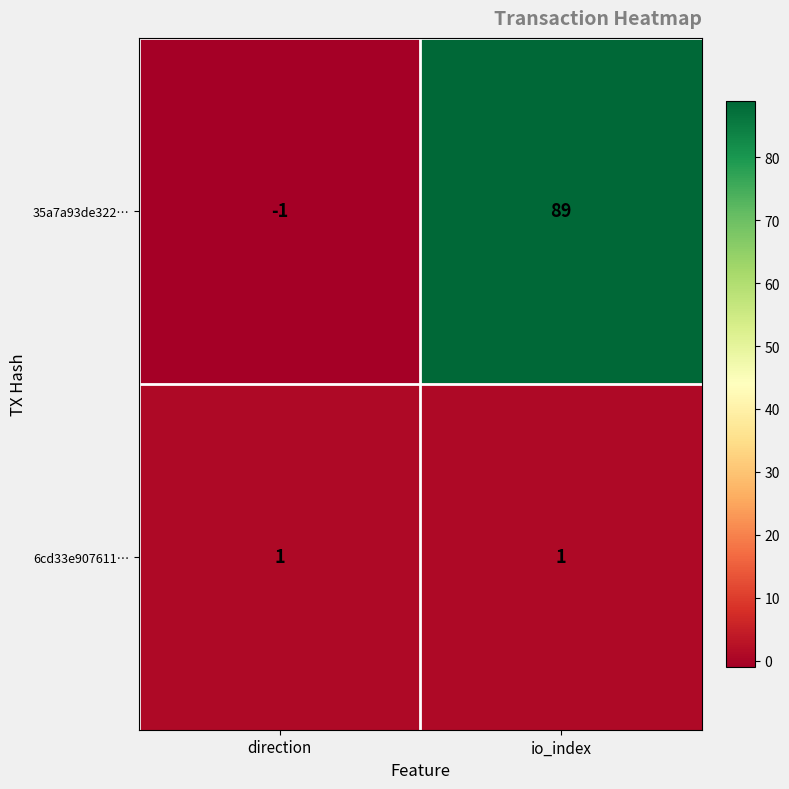

Reading left to right, extract all data points from this chart.

35a7a93de322…: -1	89
6cd33e907611…: 1	1